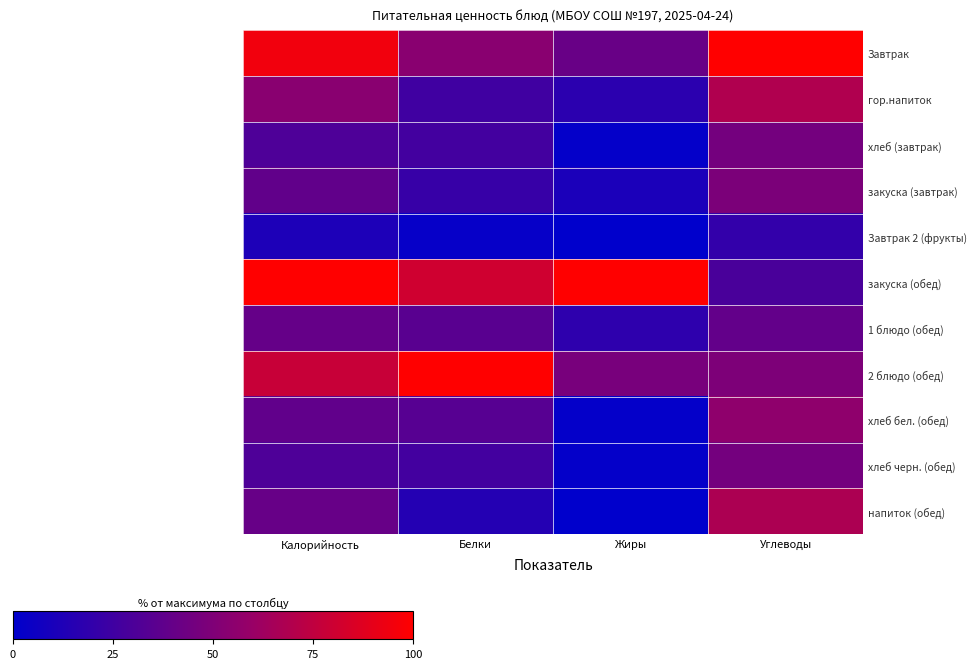

At Калорийность, list the series in order from smallest to largest.

Завтрак 2 (фрукты), хлеб (завтрак), хлеб черн. (обед), хлеб бел. (обед), закуска (завтрак), 1 блюдо (обед), напиток (обед), гор.напиток, 2 блюдо (обед), Завтрак, закуска (обед)